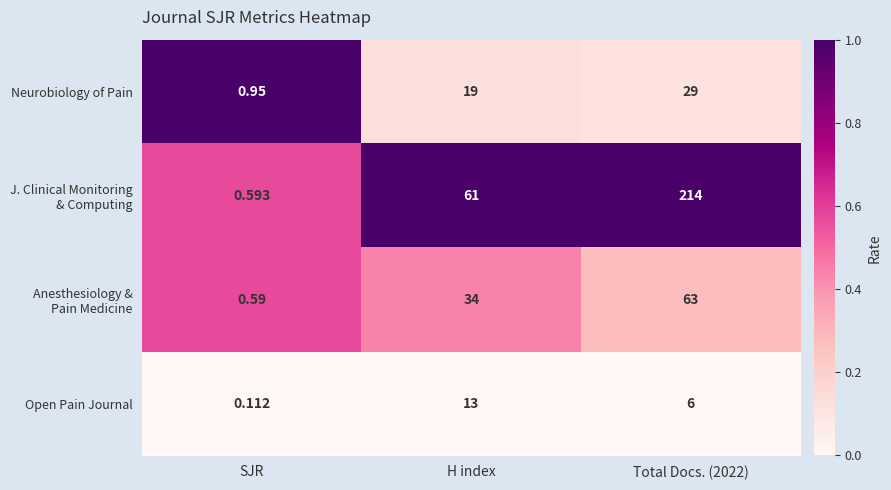

What is the total value across all series at SJR?

2.2